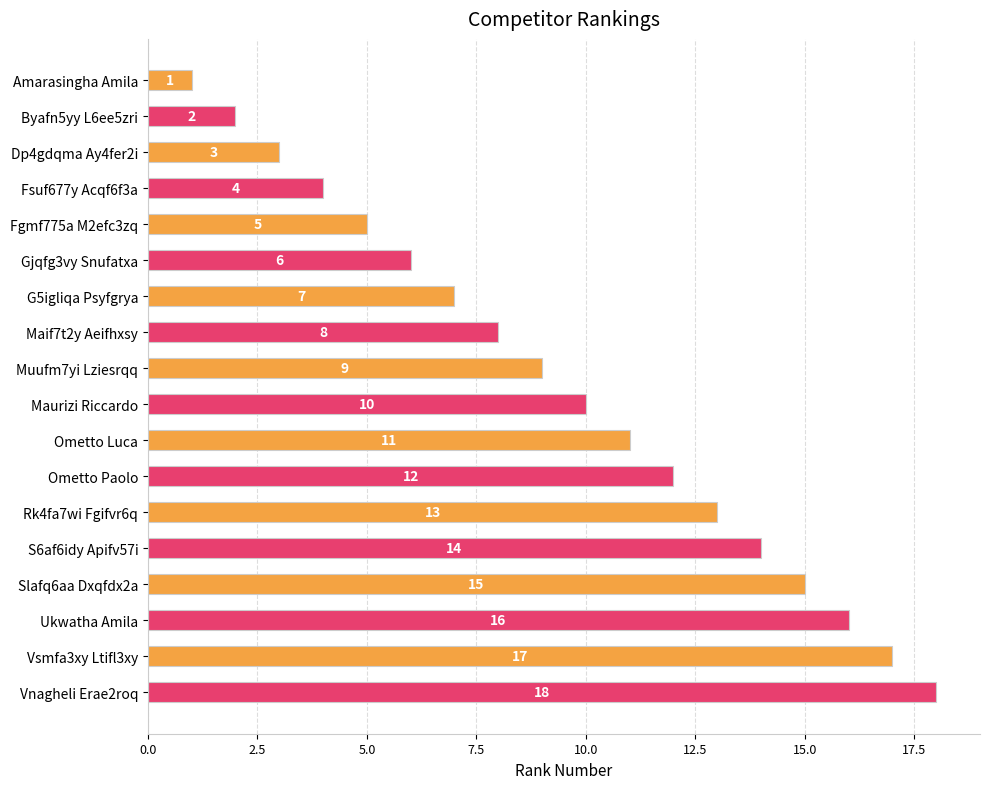

What is the change in value from Amarasingha Amila to Ometto Paolo?

+11